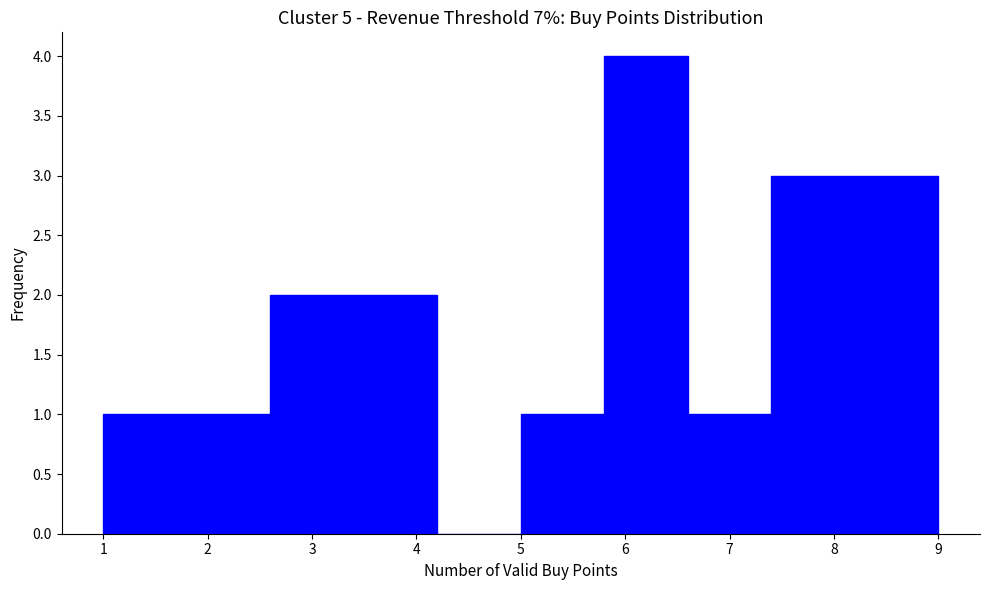

Over which range of the x-axis is the bar tallest?

5.8 to 6.6